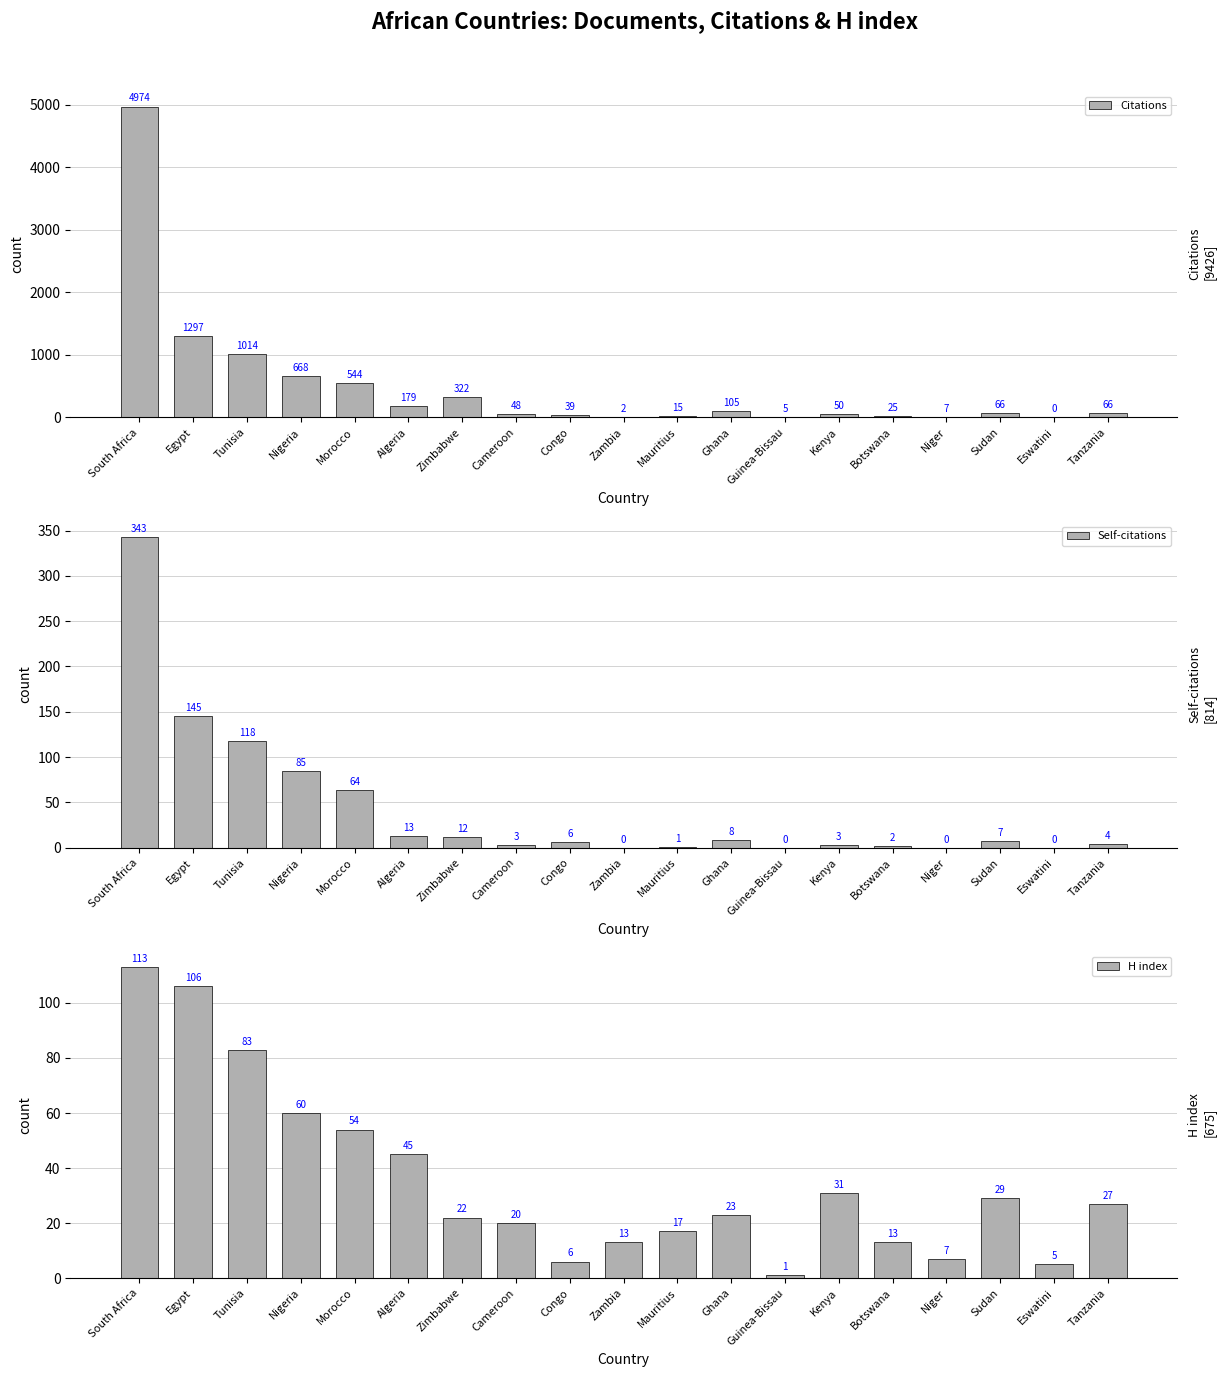

Reading left to right, extract all data points from this chart.

Citations: 4974	1297	1014	668	544	179	322	48	39	2	15	105	5	50	25	7	66	0	66
Self-citations: 343	145	118	85	64	13	12	3	6	0	1	8	0	3	2	0	7	0	4
H index: 113	106	83	60	54	45	22	20	6	13	17	23	1	31	13	7	29	5	27